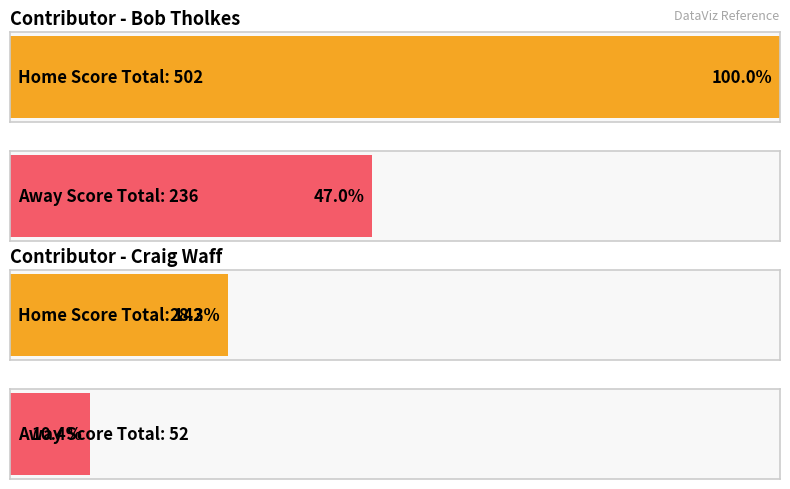

Is the value of col_10 at Bob Tholkes greater than the value of col_9 at Bob Tholkes?

No